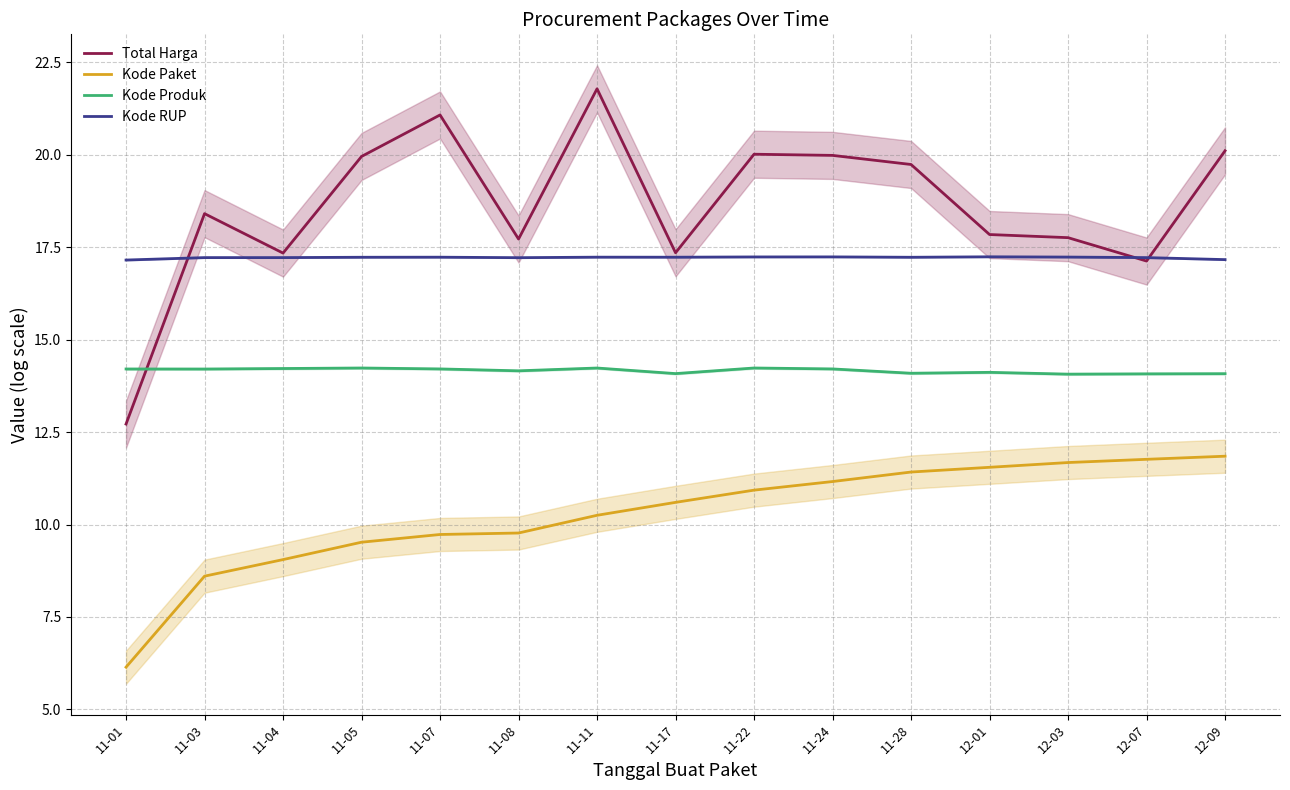

What is the highest value of the Kode RUP series?

17.2